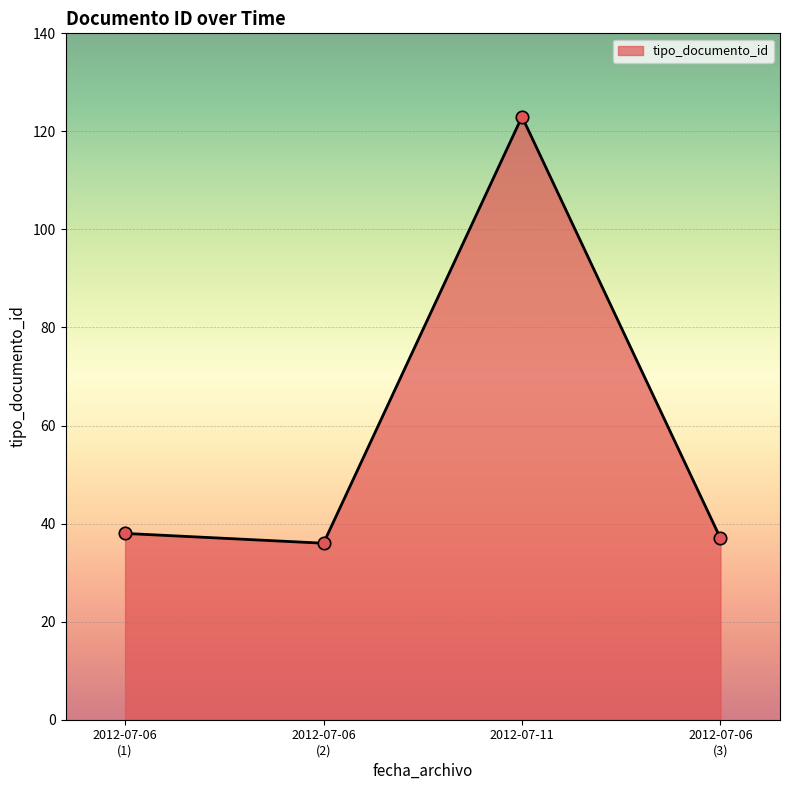

The value at 2012-07-11 is 180. True or false?

False